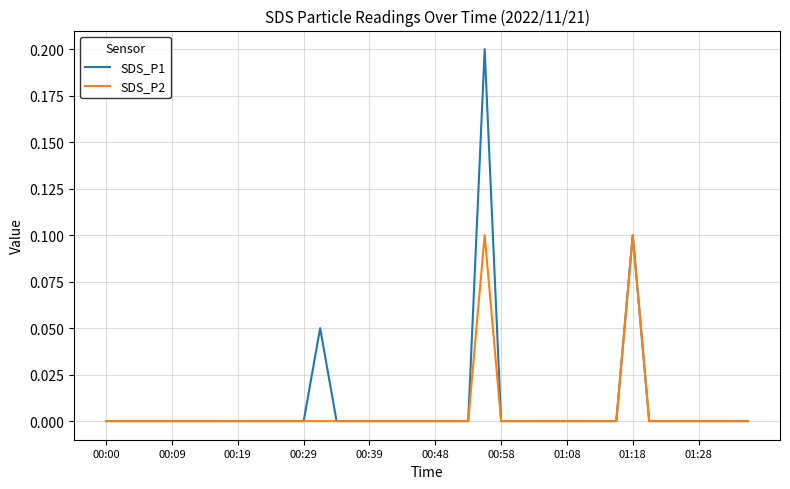

Which series has the widest spread of values?

SDS_P1